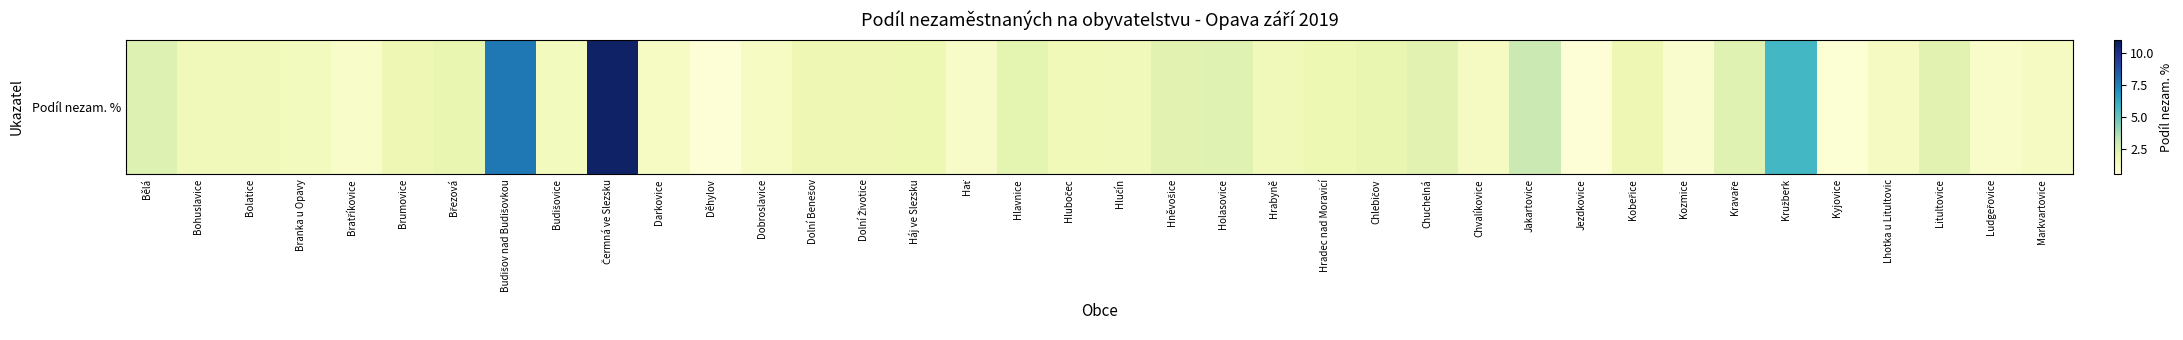

How many data points are above 1?

32